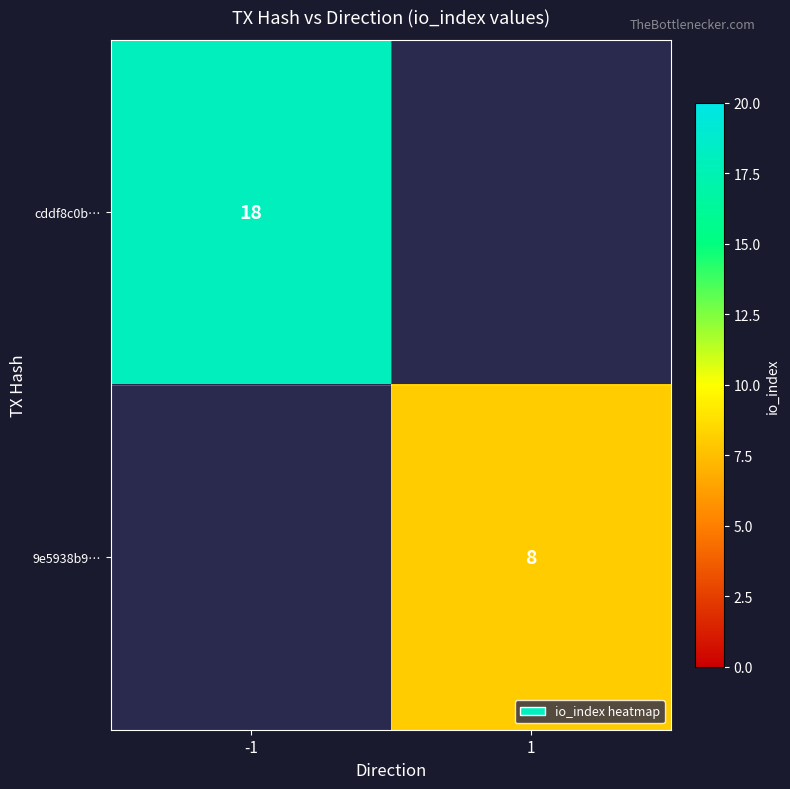

The value of cddf8c0b… at -1 is 30. True or false?

False